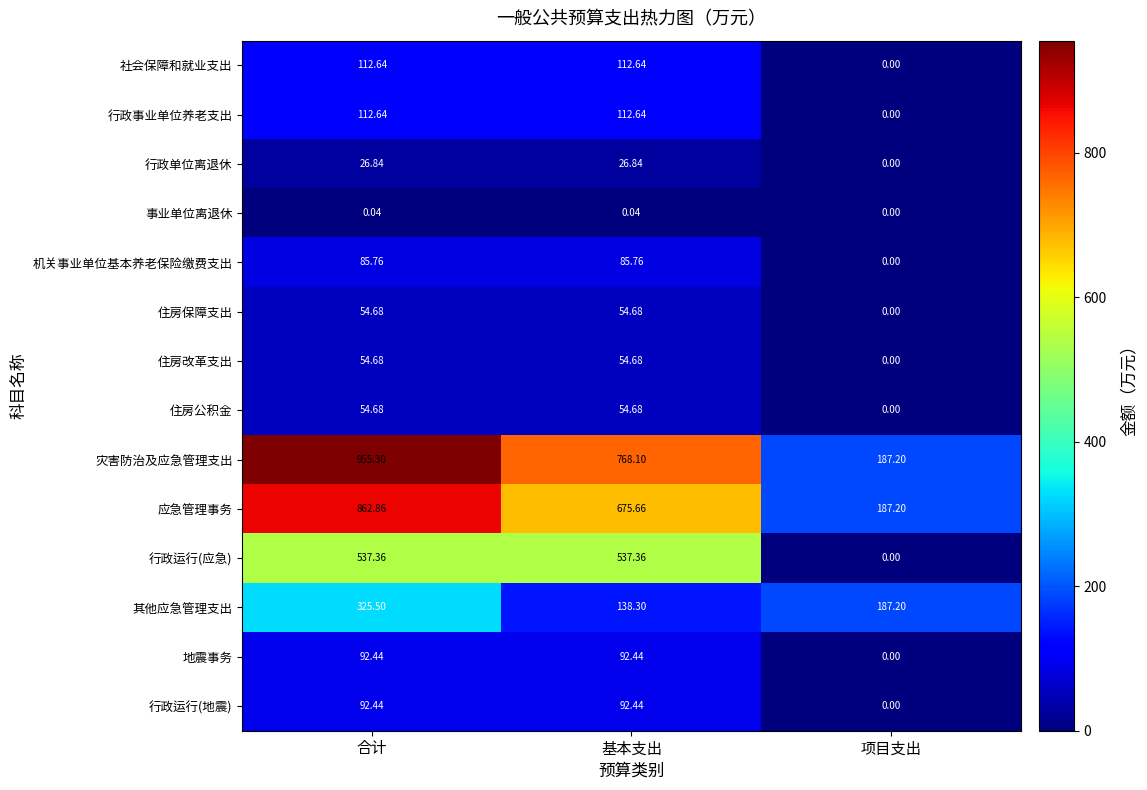

Where is 灾害防治及应急管理支出 nearest to the value 571?

基本支出